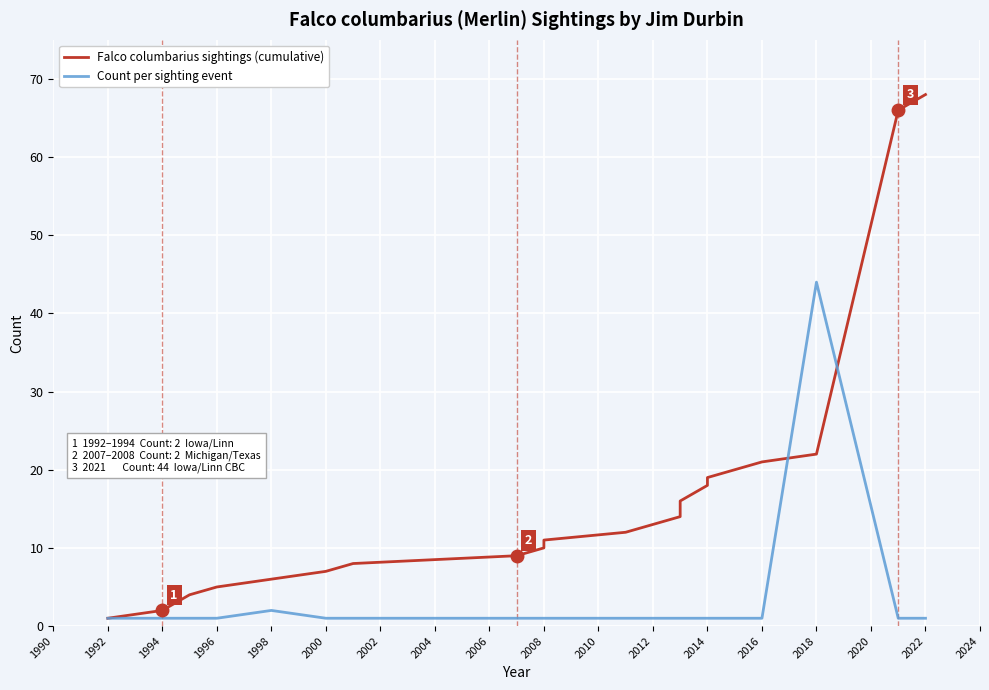

True or false: Count per sighting event has a value of 1 at 1994.

True